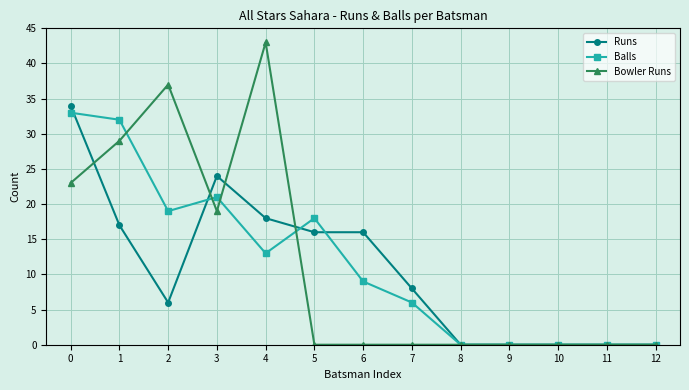

What is the value of the Bowler Runs point at the 2nd from the left?

29